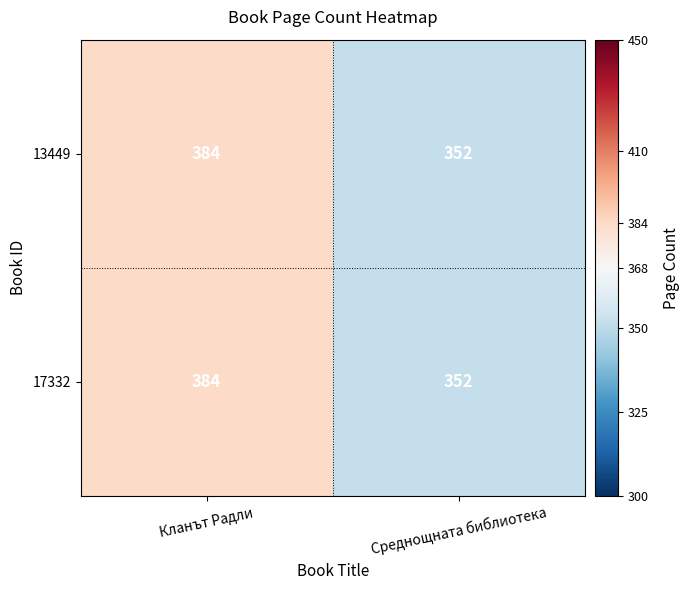

The 13449 series shows 384 at Кланът Радли. True or false?

True